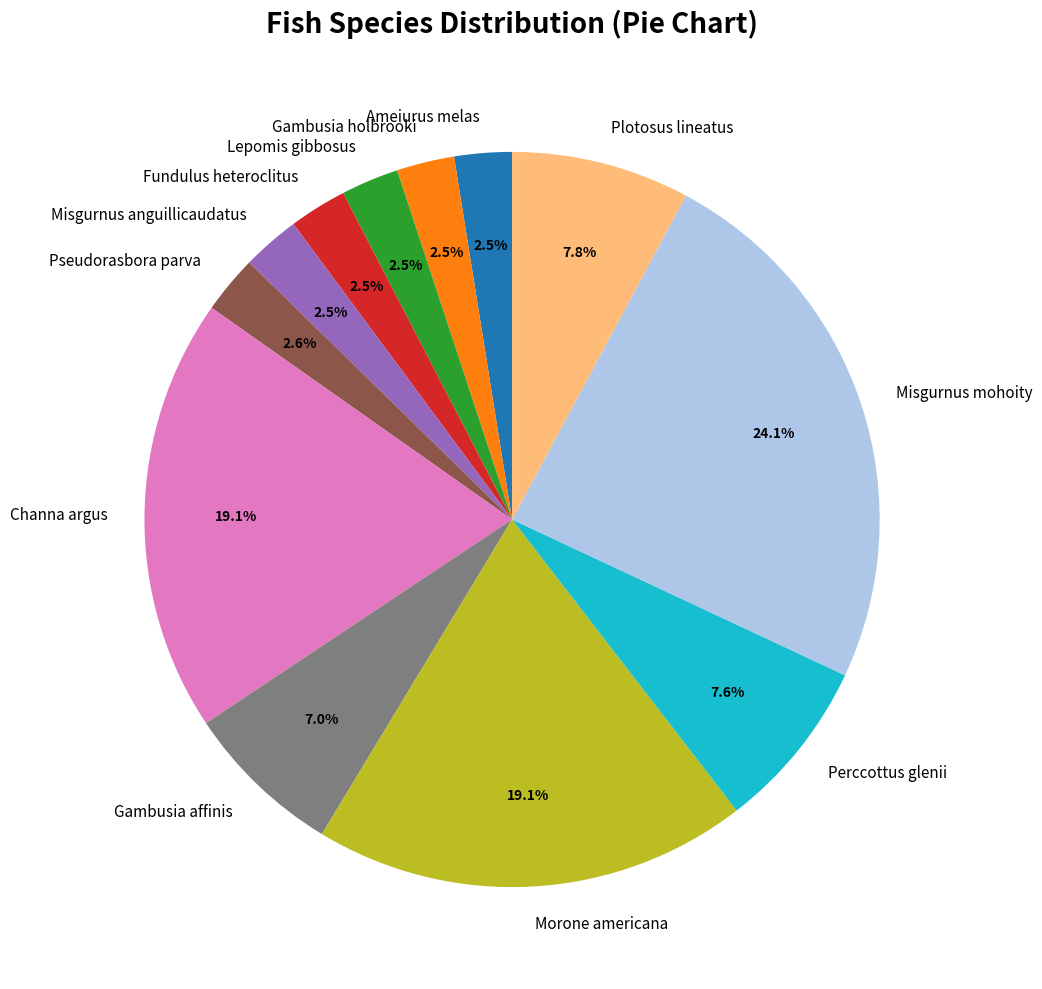

Which slice is the largest?

Misgurnus mohoity